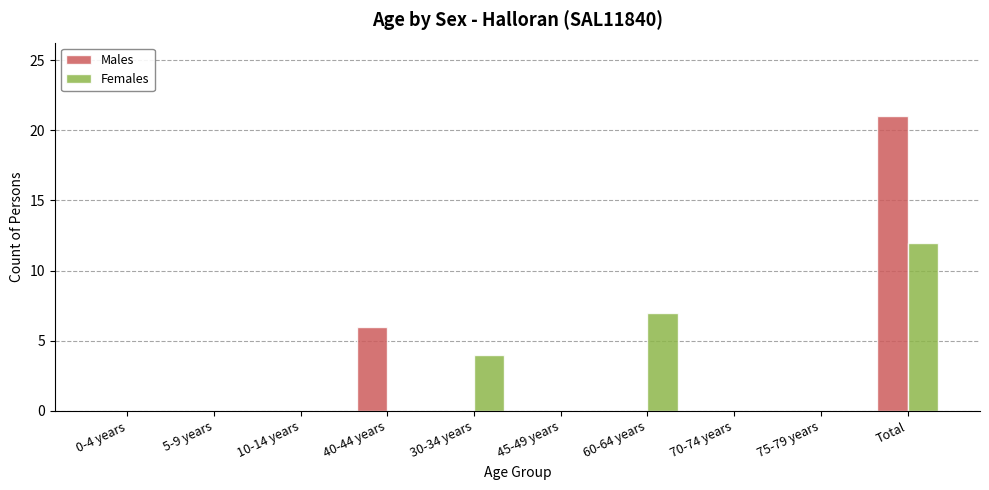

Which series changed the most between 30-34 years and 60-64 years?

Females